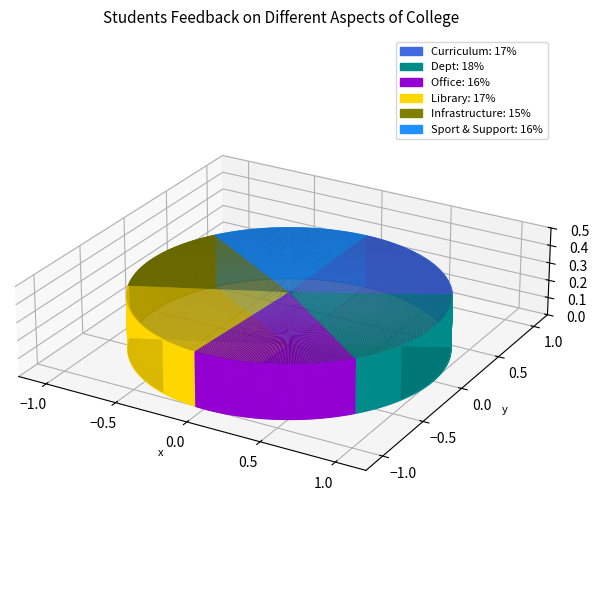

Rank the categories by value from highest to lowest.

Dept, Curriculum, Library, Sport & Support, Office, Infrastructure